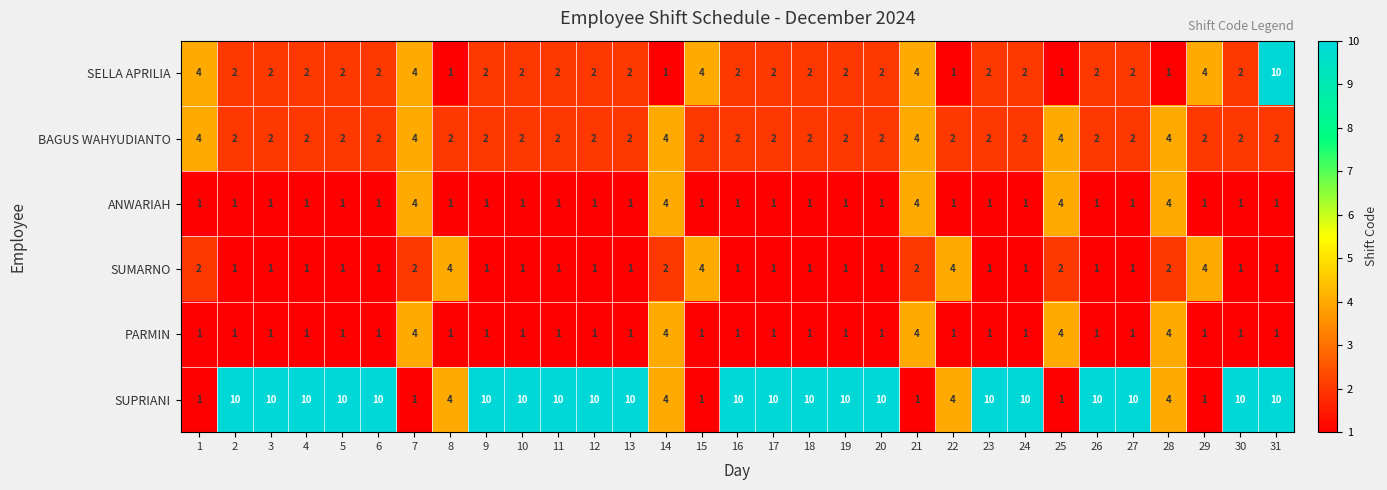

At which category is the sum across all series the highest?

31